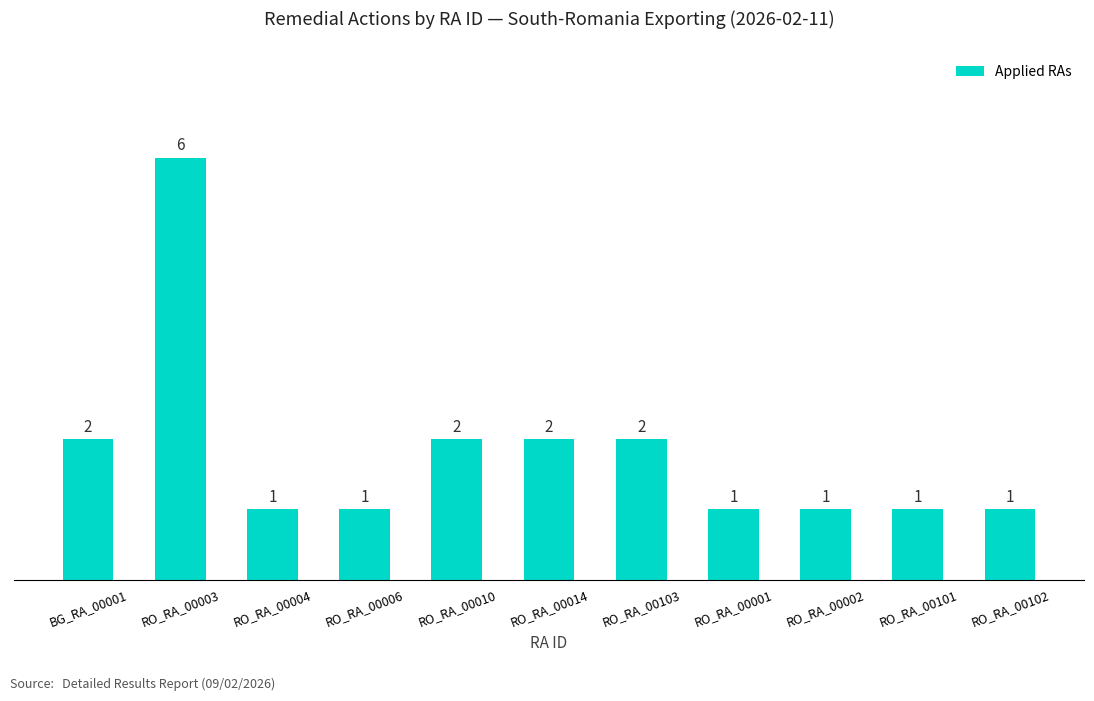

What is the label of the 6th bar from the right?

RO_RA_00014